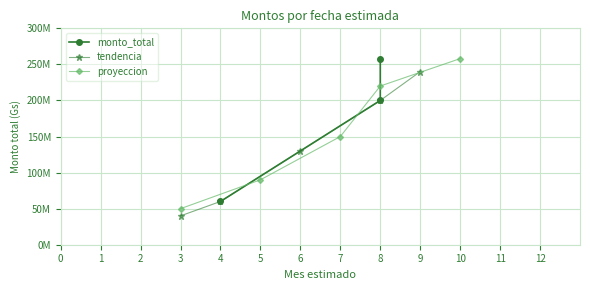

What is the average value?

172675702